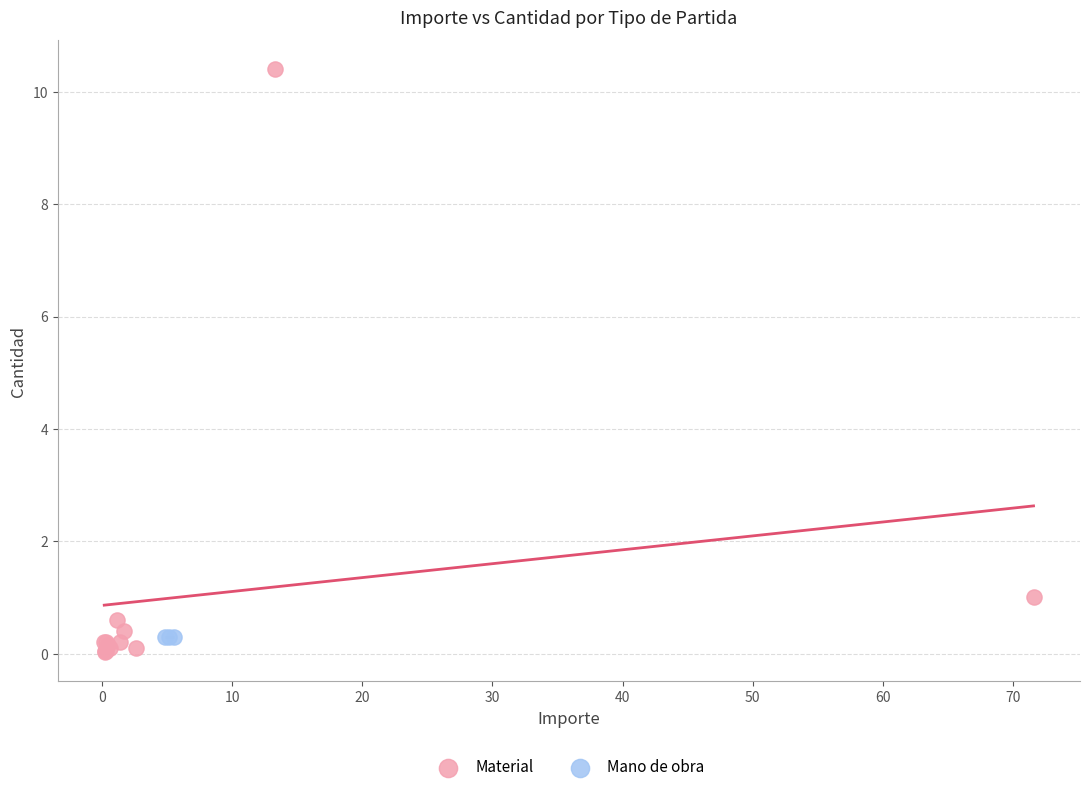

Which series reaches the maximum Y coordinate?

Material